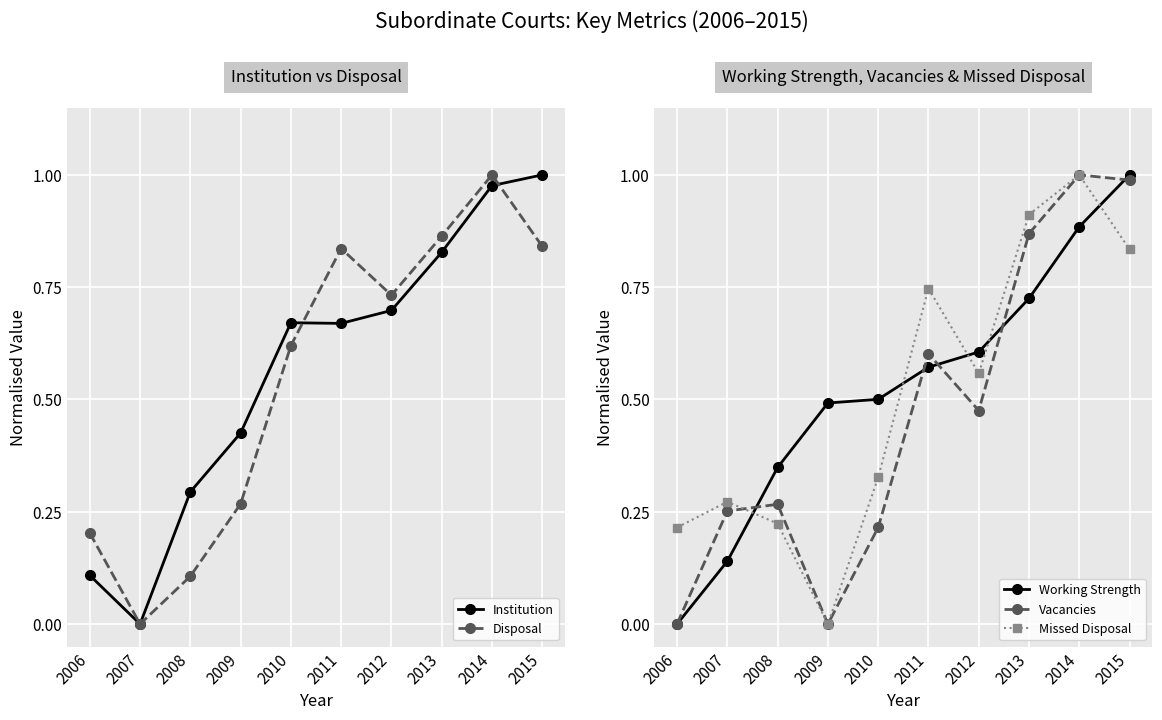

How many intersections are there between Missed Disposal and Institution?

5